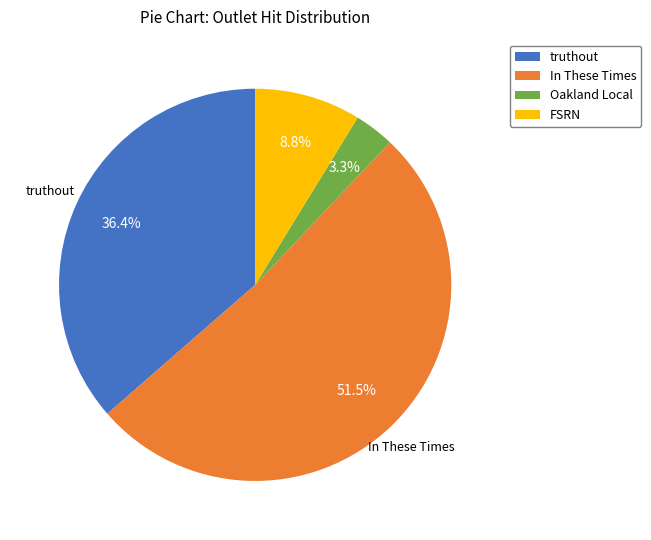

Does any single category account for the majority?

Yes